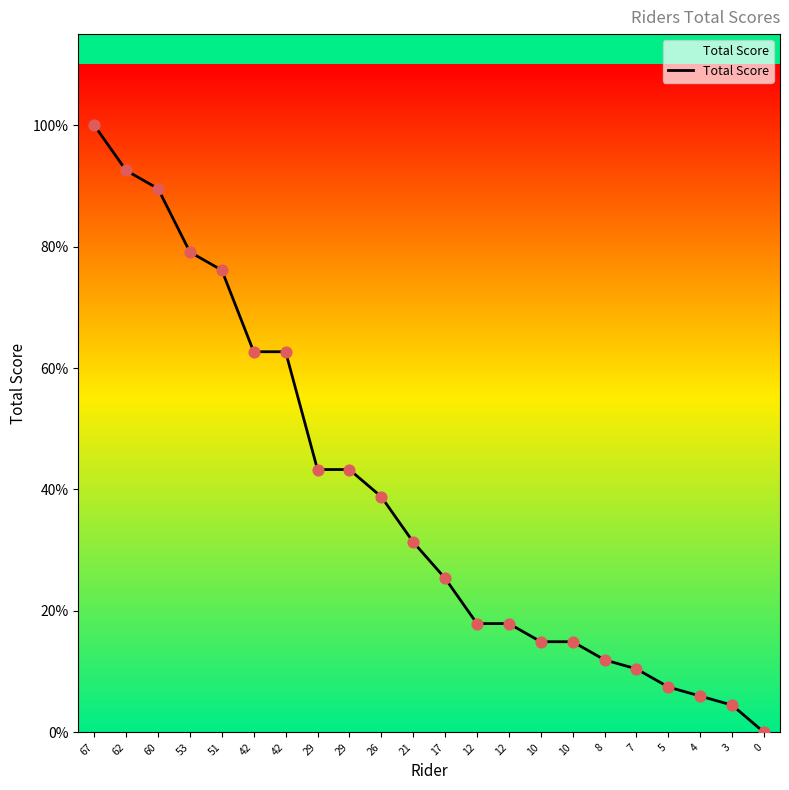

What is the change in value from 29 to 21?

-8